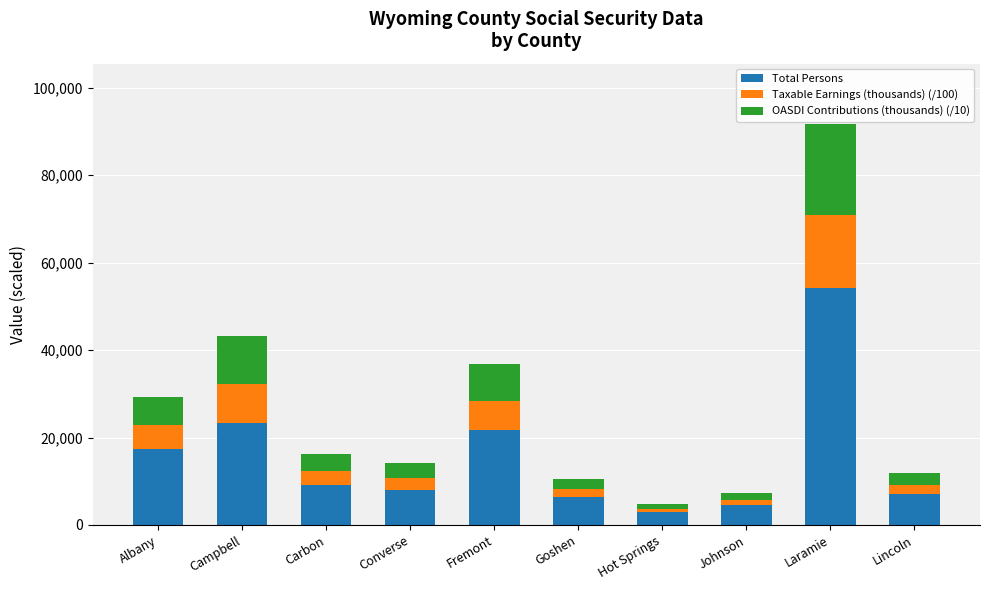

What value does the Total Persons series have at Laramie?

54202.0